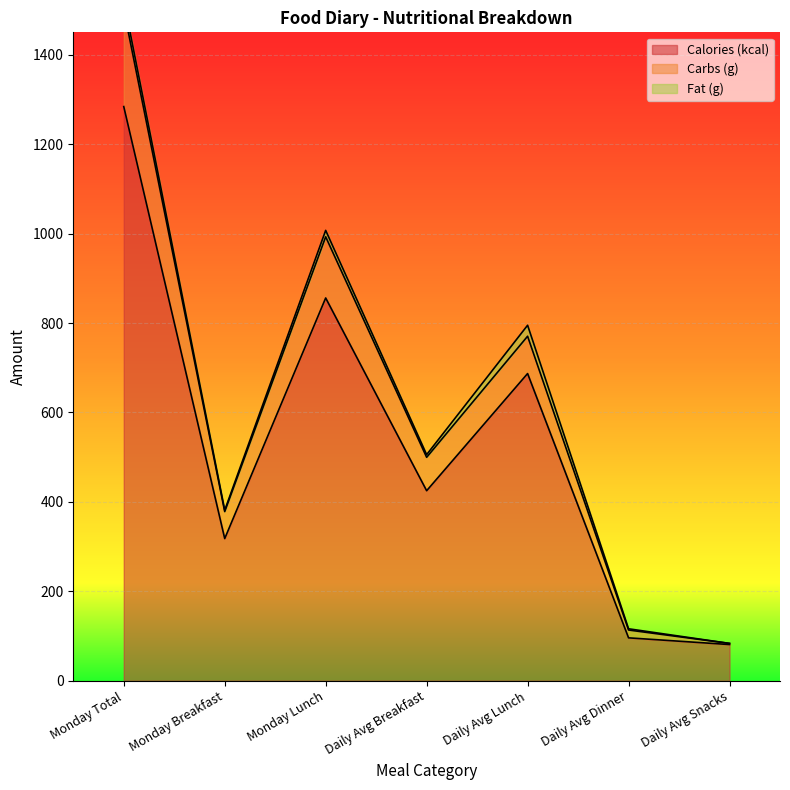

Is it true that Calories (kcal) equals 1284 at Monday Total?

True